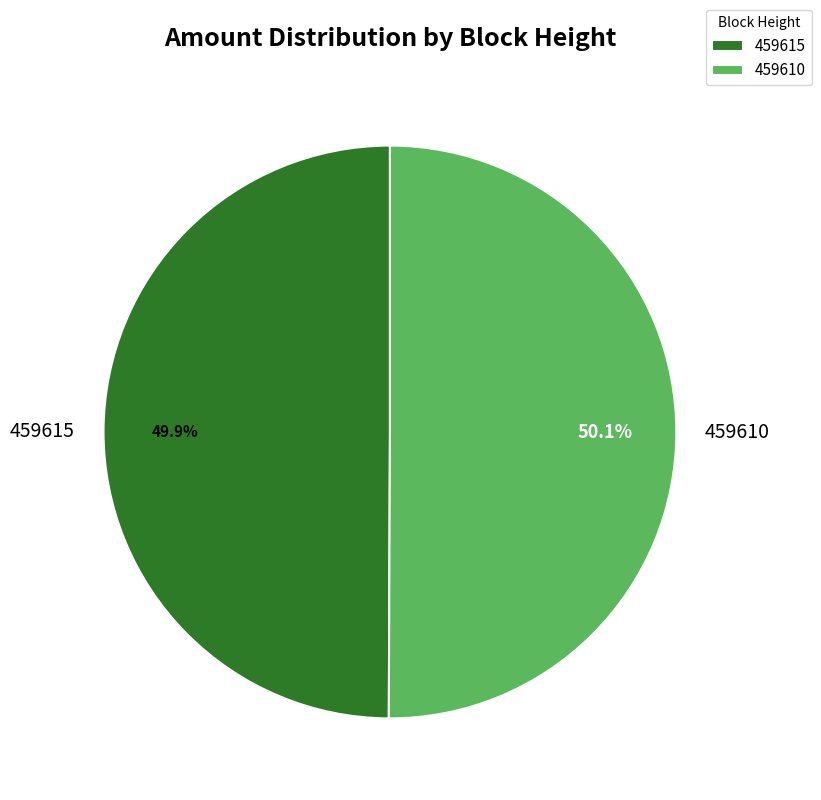

True or false: 459615 accounts for 37% of the total.

False